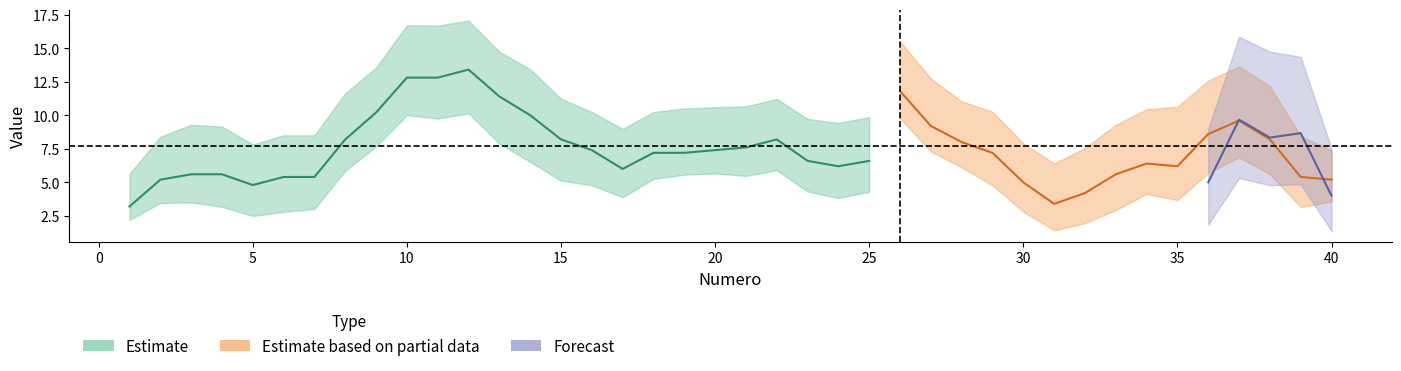

Count the number of categories in the chart.

40